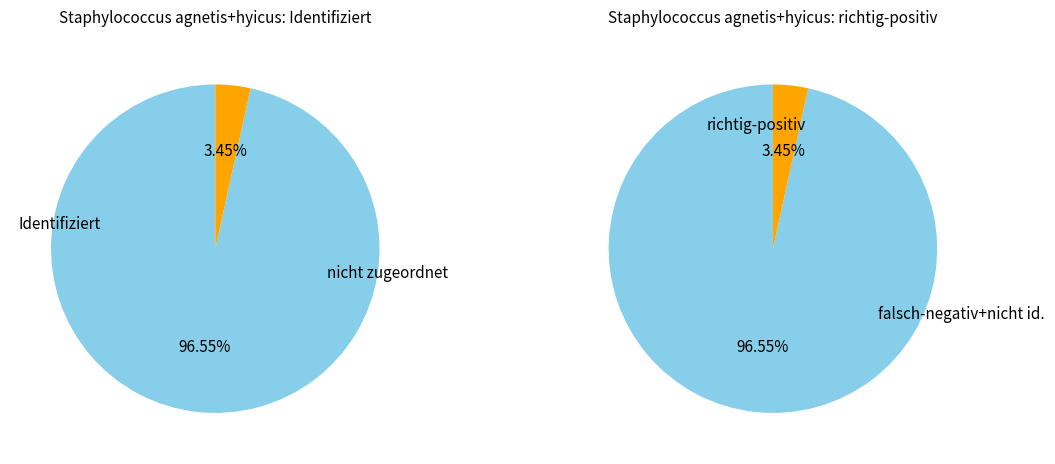

Rank the categories by richtig-positiv value from highest to lowest.

0, 1